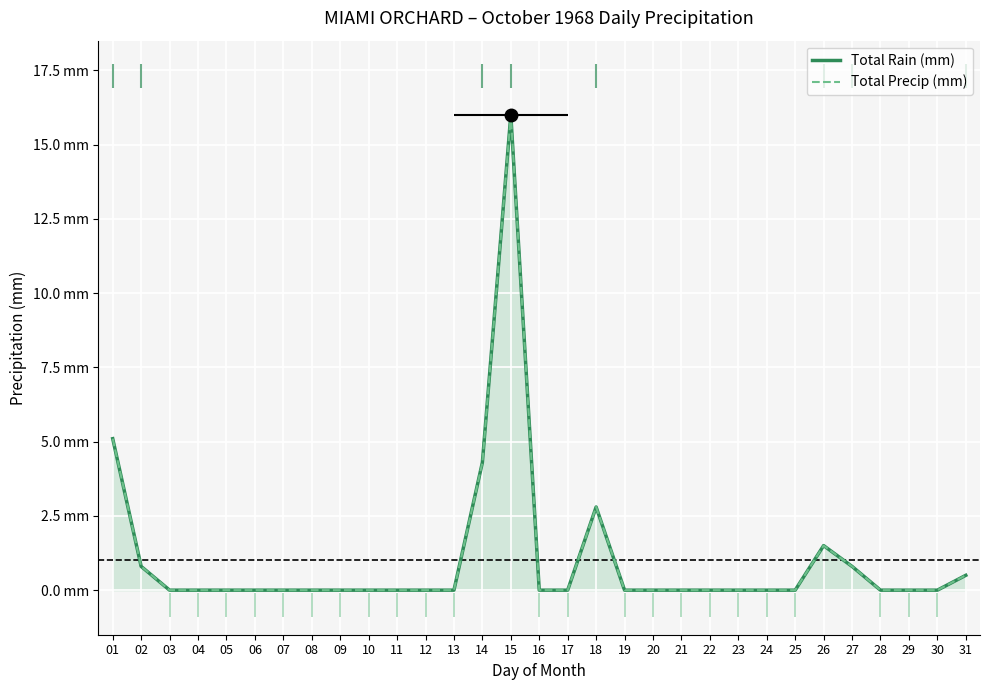

Rank the series by their maximum value, from lowest to highest.

Total Rain (mm), Total Precip (mm)